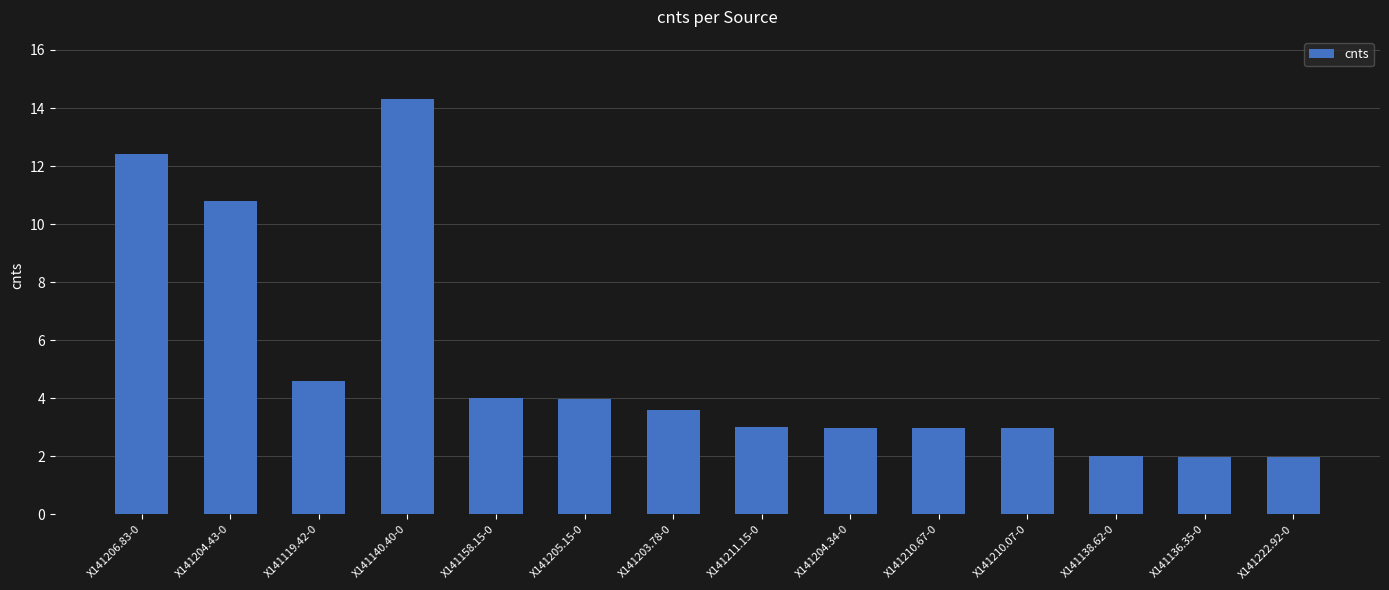

What is the sum of all values?

71.6